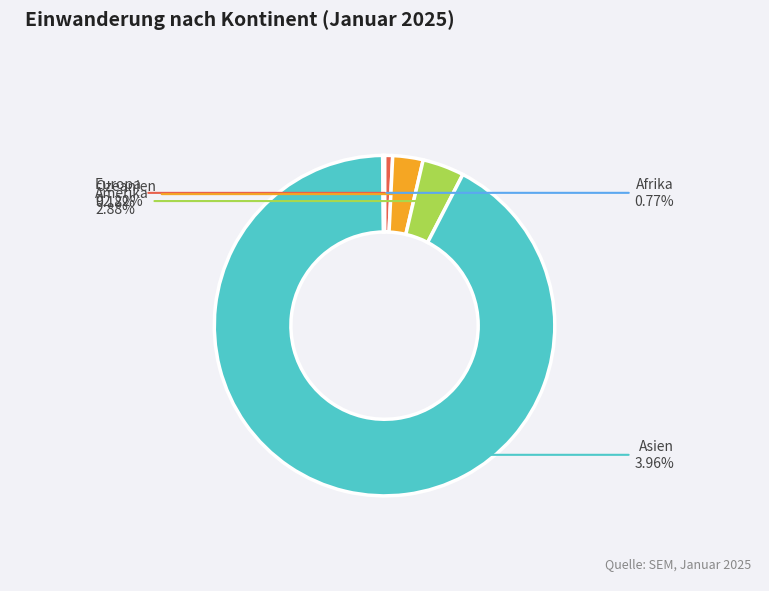

What percentage is NOT represented by Ozeanien?

99.8%